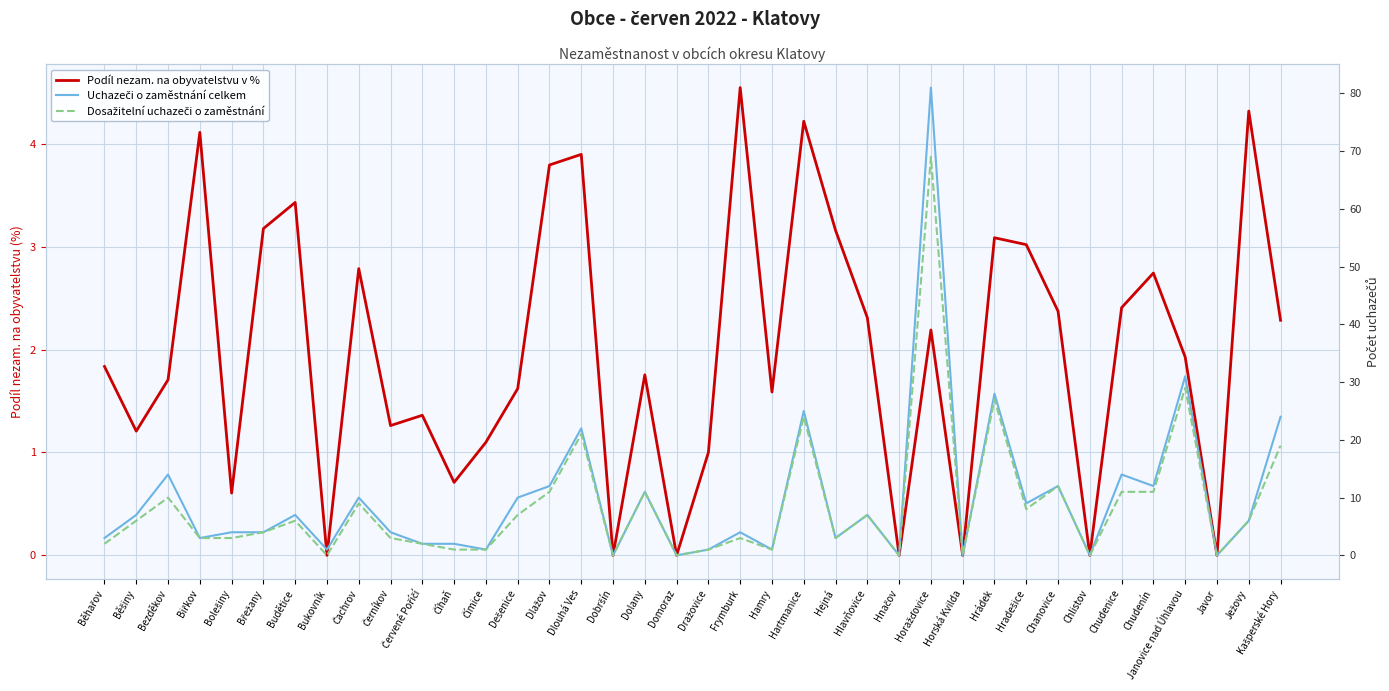

What position from the left is Bezděkov?

3